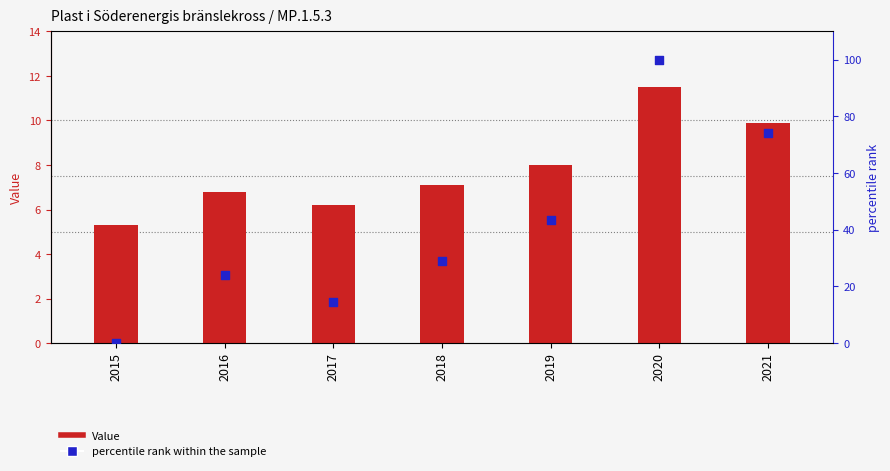

Which series has the largest total across all categories?

percentile rank within the sample